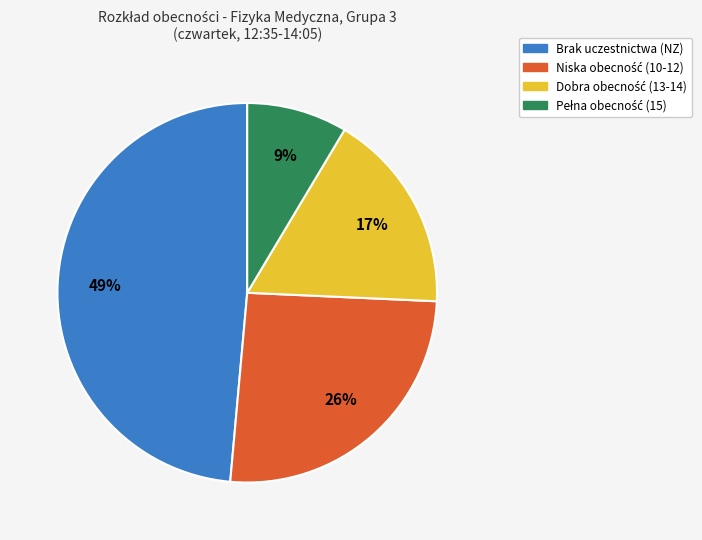

To the nearest percent, what is the average slice percentage?

25%